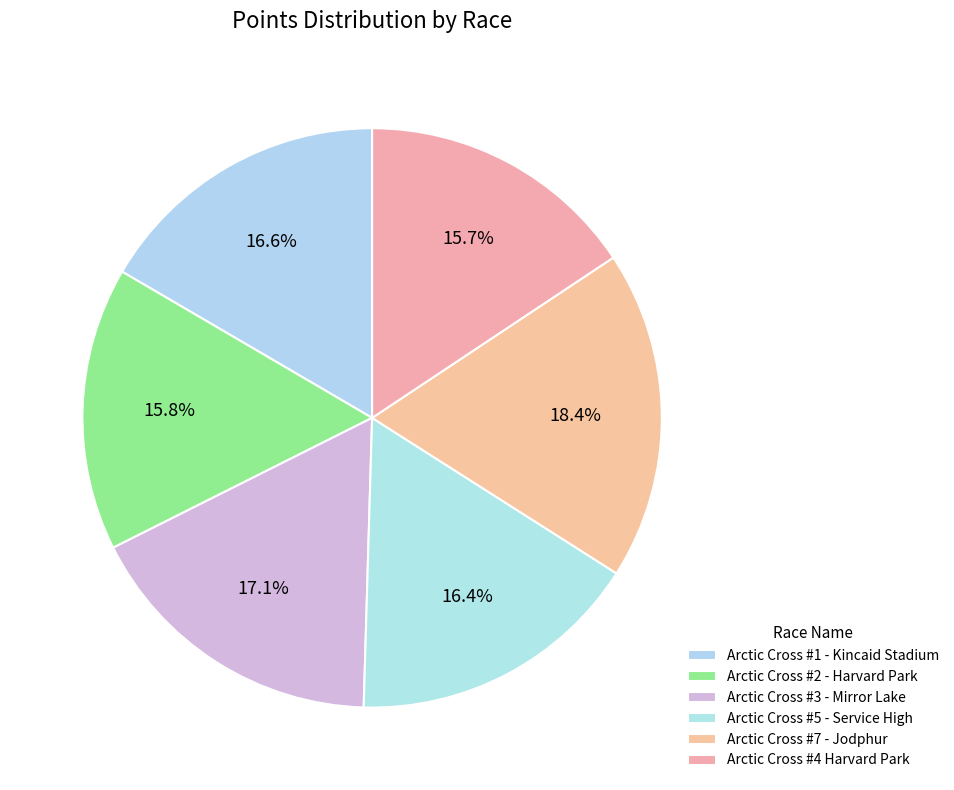

Count the number of slices in the pie.

6